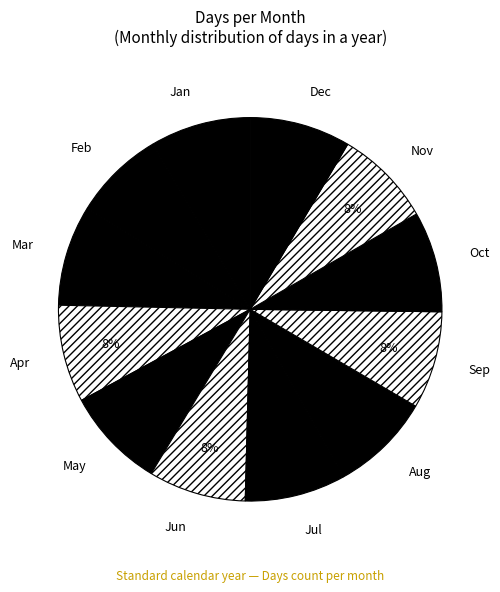

Combined, do Jun and Jan account for over 50%?

No